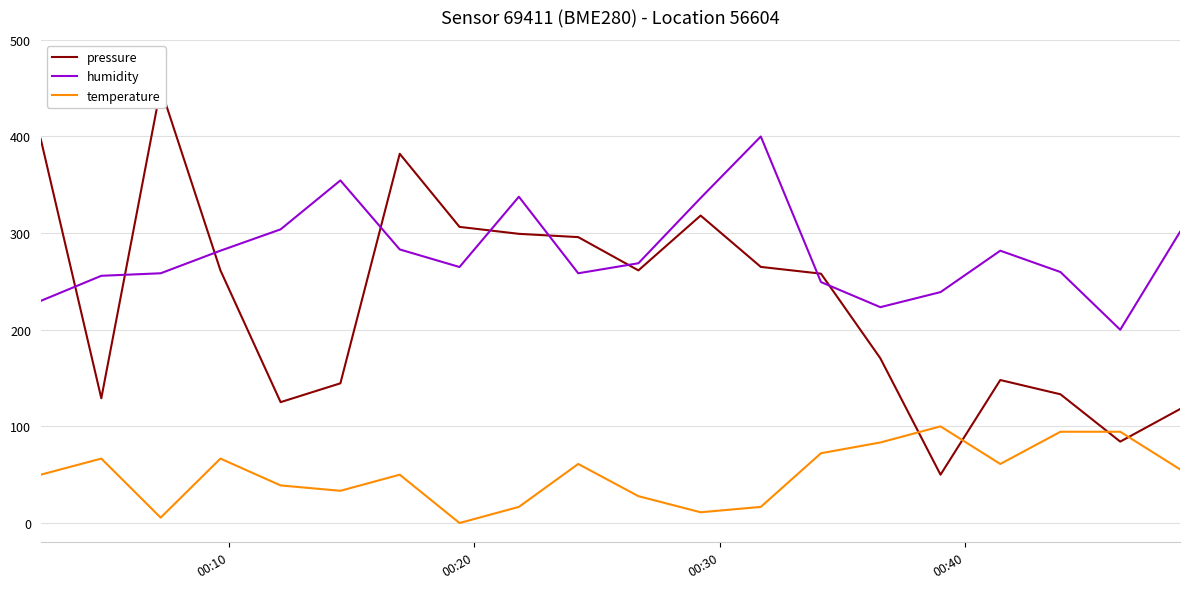

What is the maximum value for temperature?

100.0